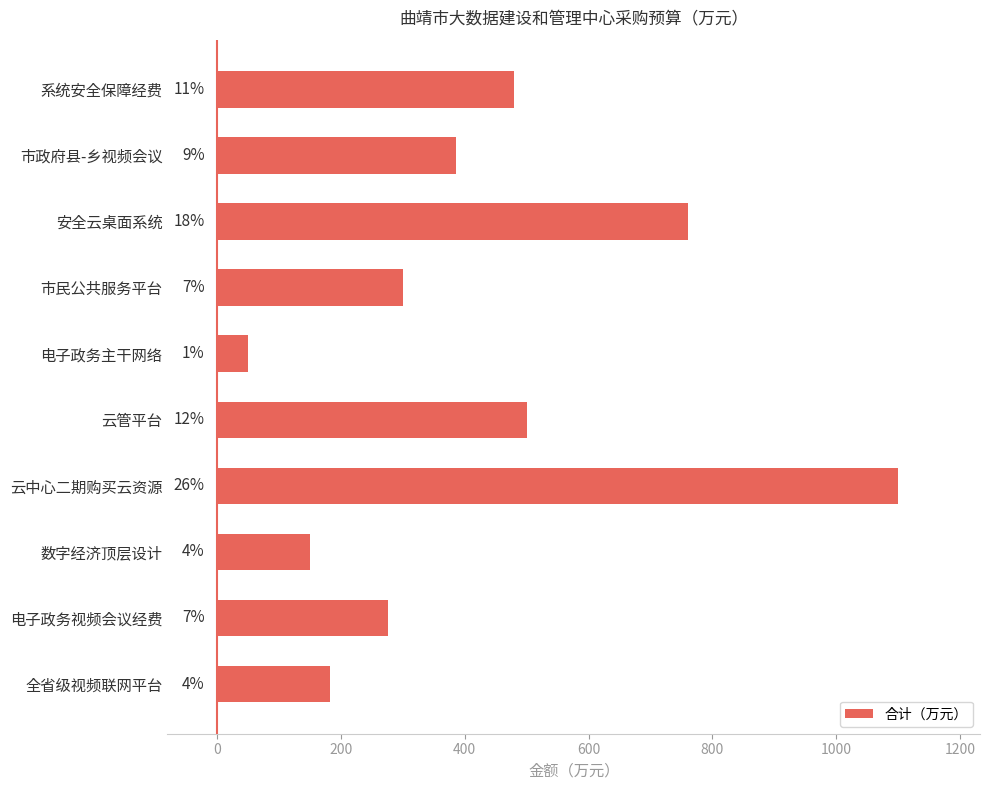

What is the sum of all values?

4185.0